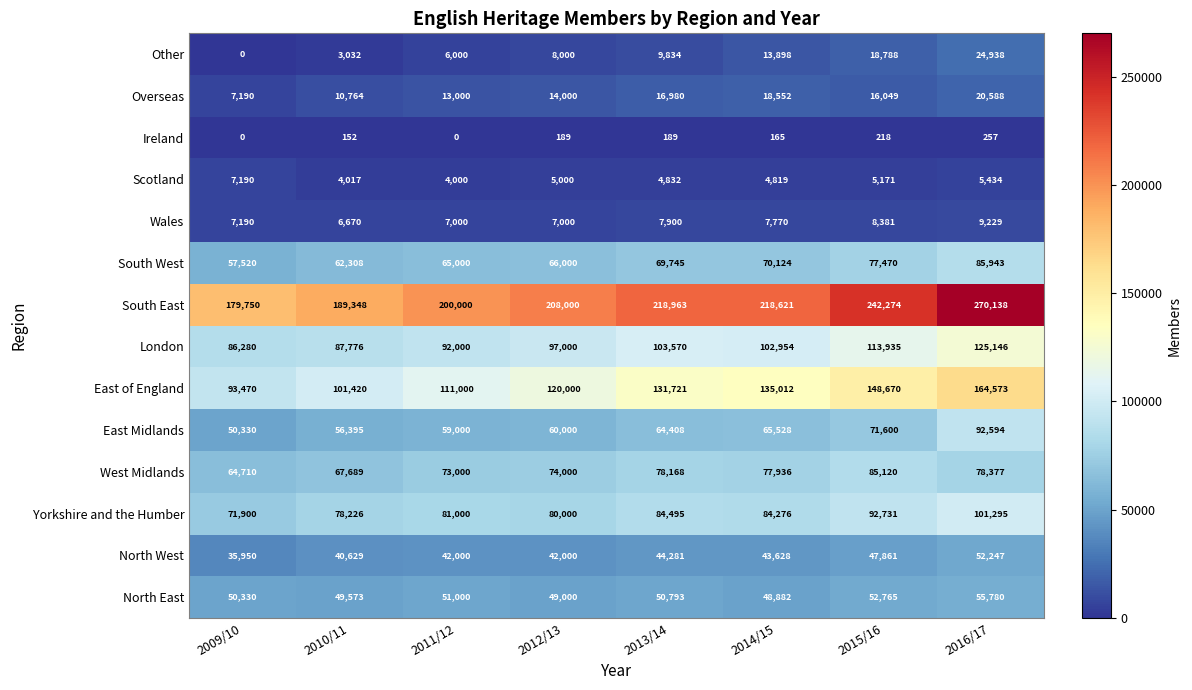

List the labels in order of Overseas value, largest first.

2016/17, 2014/15, 2013/14, 2015/16, 2012/13, 2011/12, 2010/11, 2009/10